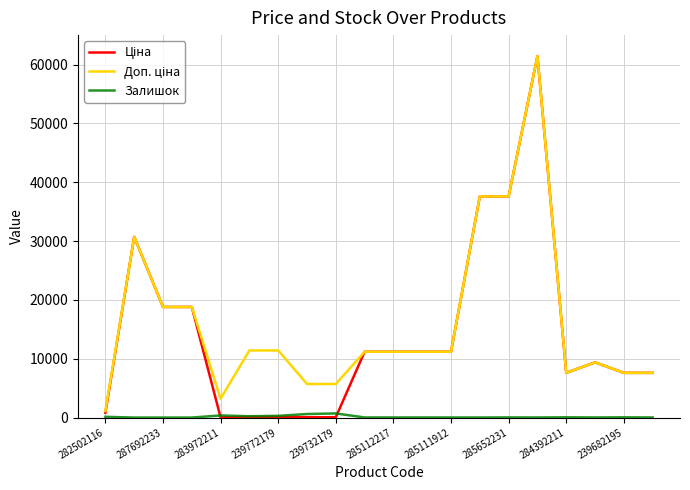

True or false: Ціна and Доп. ціна intersect in this chart.

False